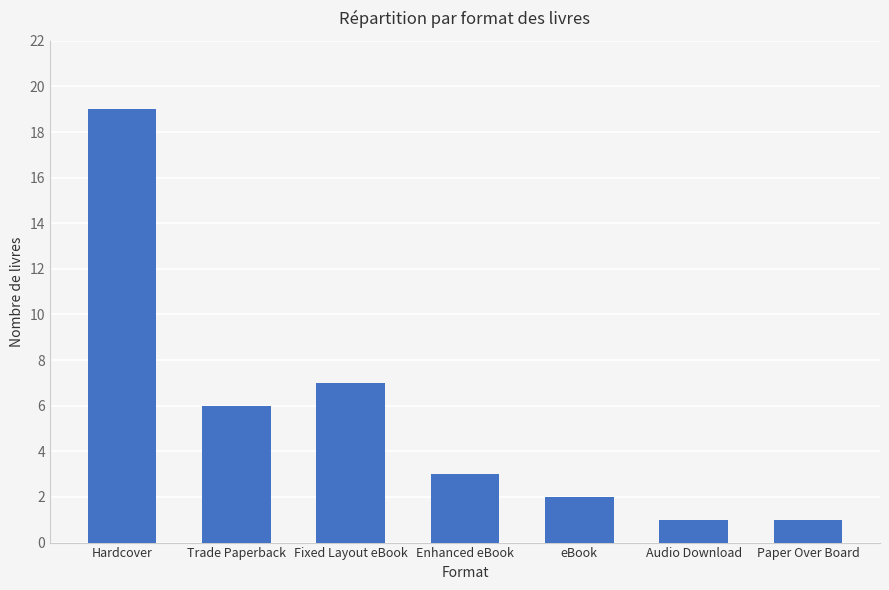

What is the difference between the second highest and minimum values?

6